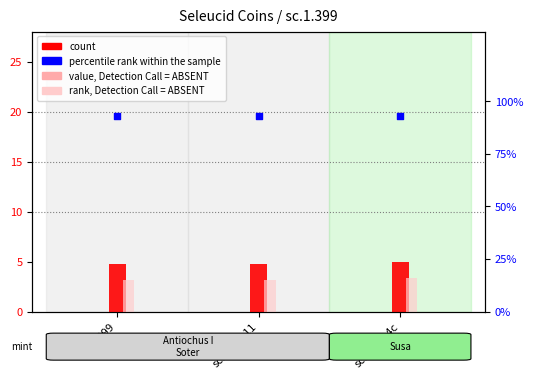

Which series has the largest Y range (max minus min)?

value, Detection Call = ABSENT